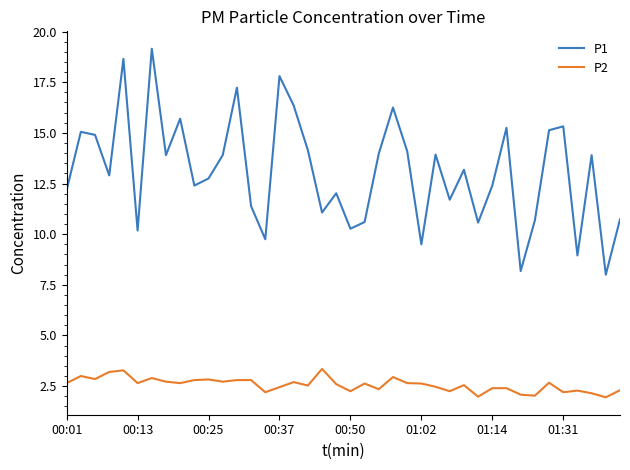

Is this an area chart (filled region under the line)?

No